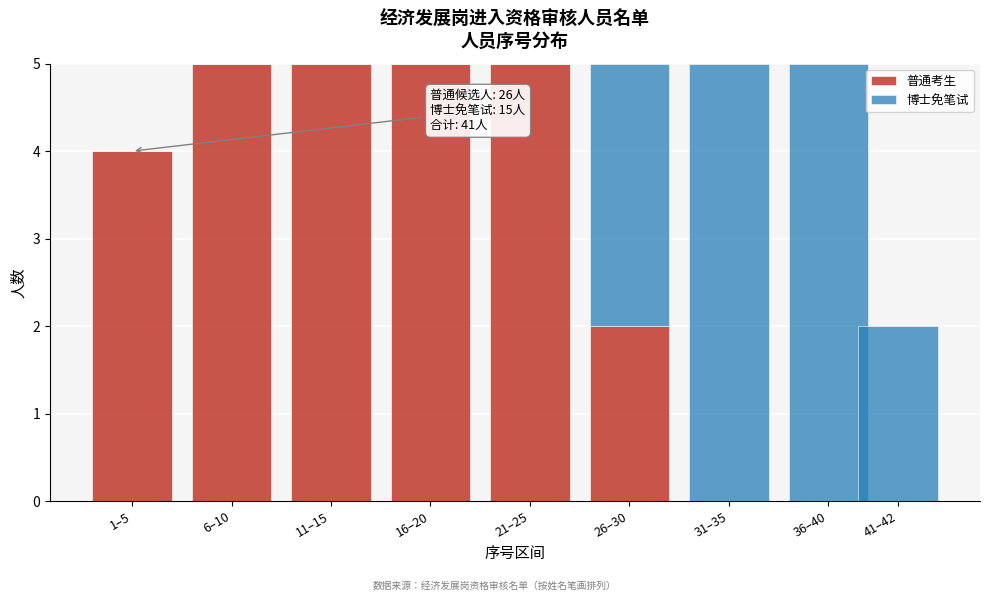

Reading left to right, what are the values for 普通考生?

1–5=4	6–10=5	11–15=5	16–20=5	21–25=5	26–30=2	31–35=0	36–40=0	41–42=0